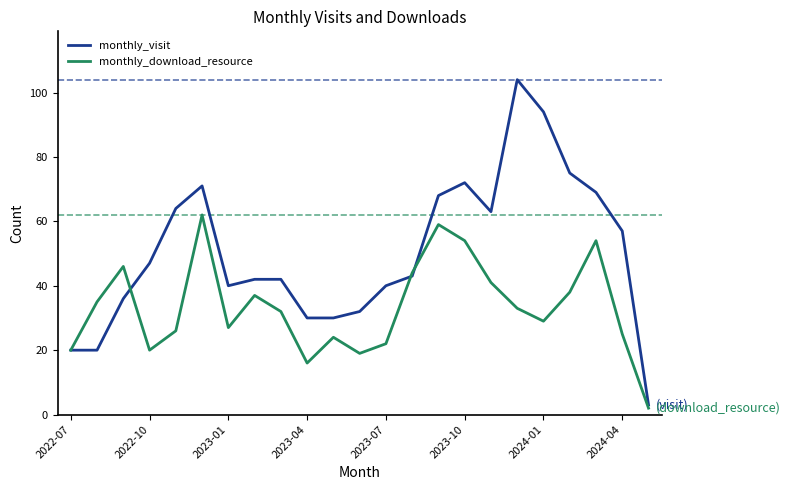

Which series has the largest total across all categories?

monthly_visit